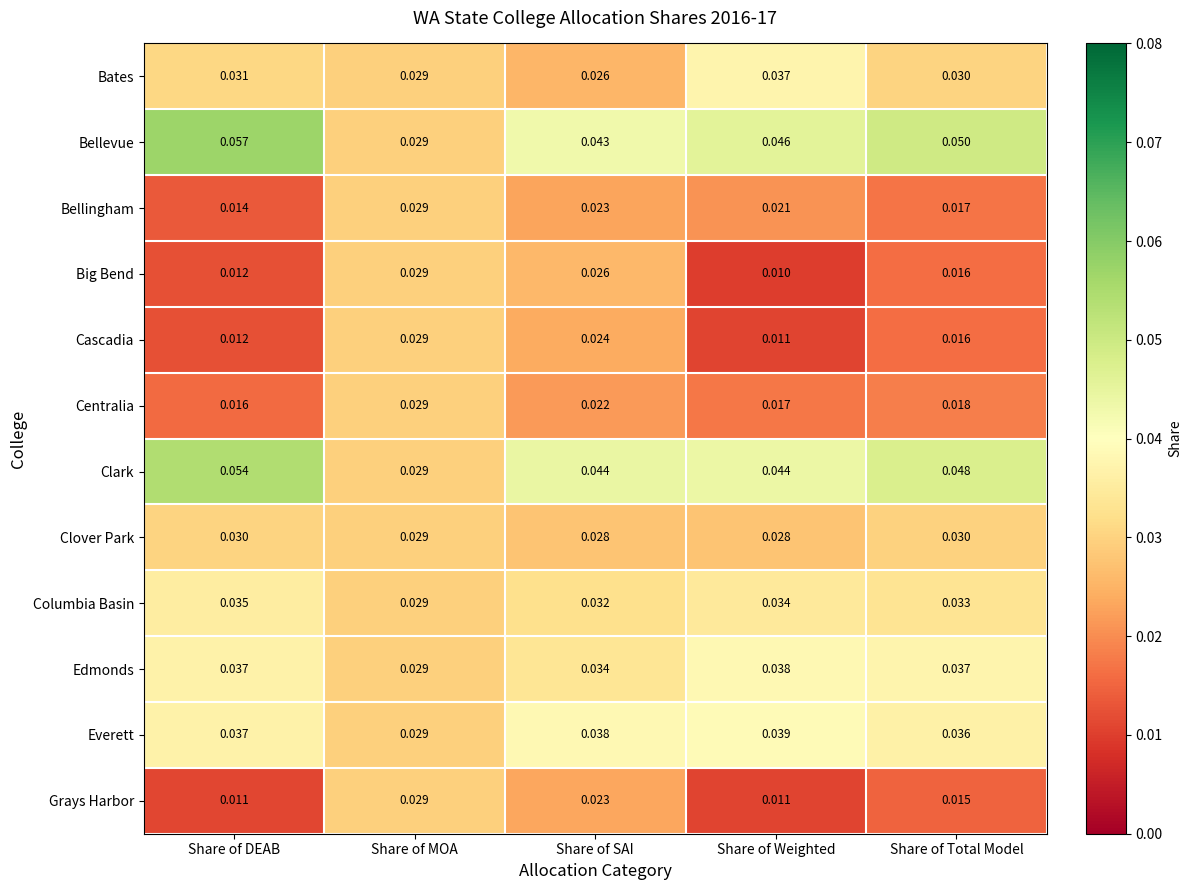

Which series has the largest range (max minus min)?

Bellevue